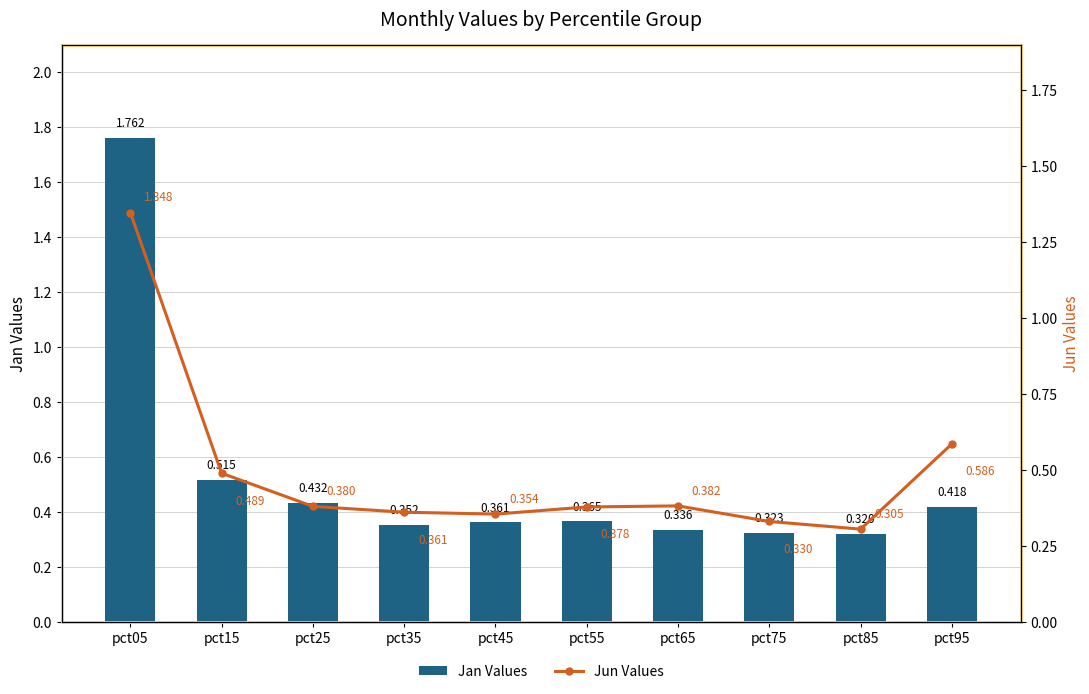

Which category has the lowest value in the Jun Values series?

pct85